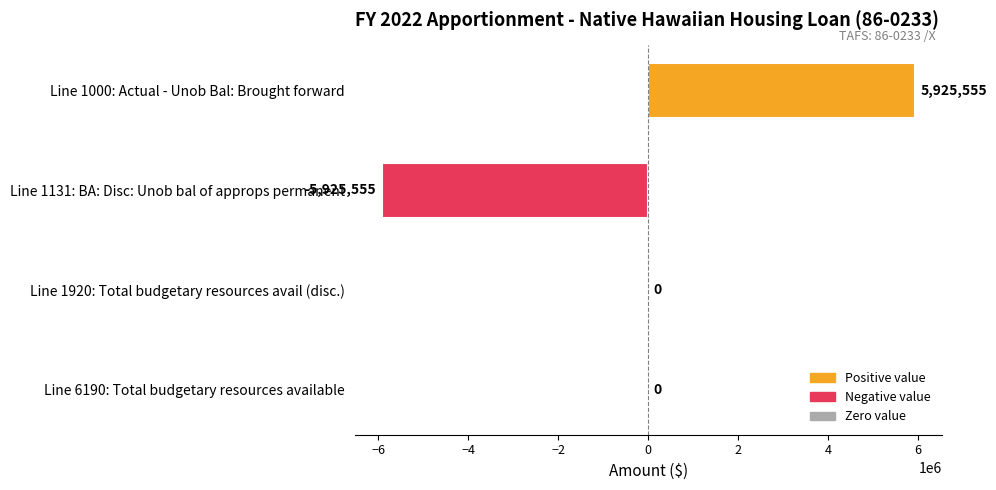

Is it true that the value at Line 1000: Actual - Unob Bal: Brought forward is 8691547?

False